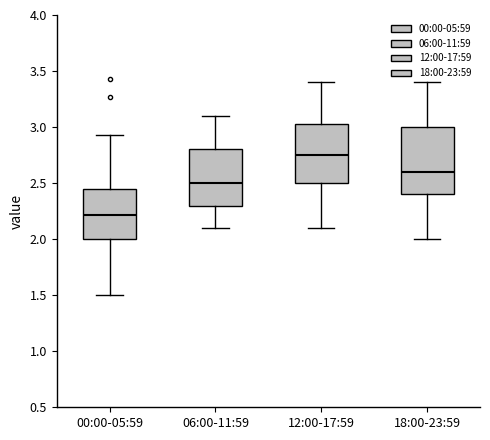

Where does the median line of the box for 18:00-23:59 sit on the y-axis? The values are not printed on the chart, so give them approximately, as read against the axis.

2.60